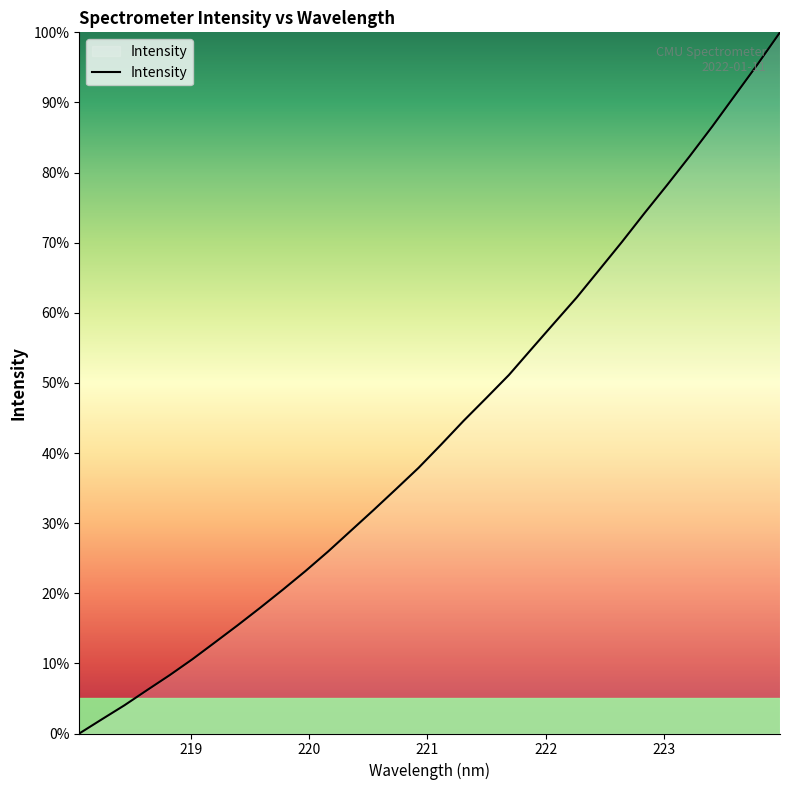

What is the greatest value displayed?

100.0